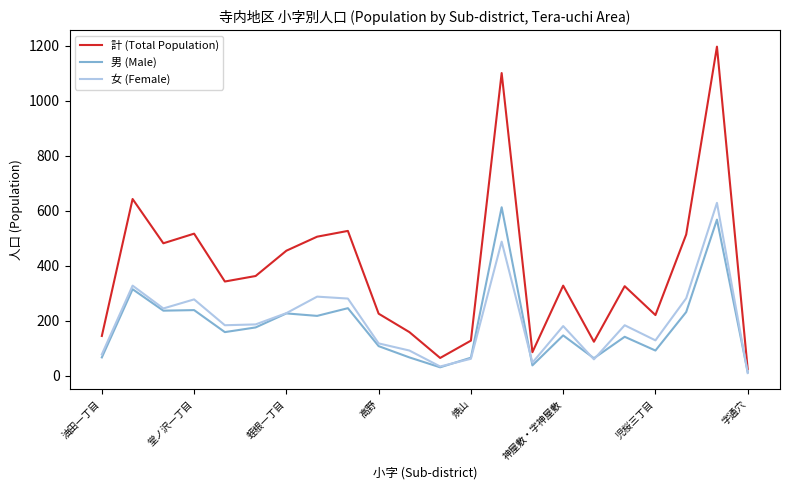

What is the greatest value displayed?

1197